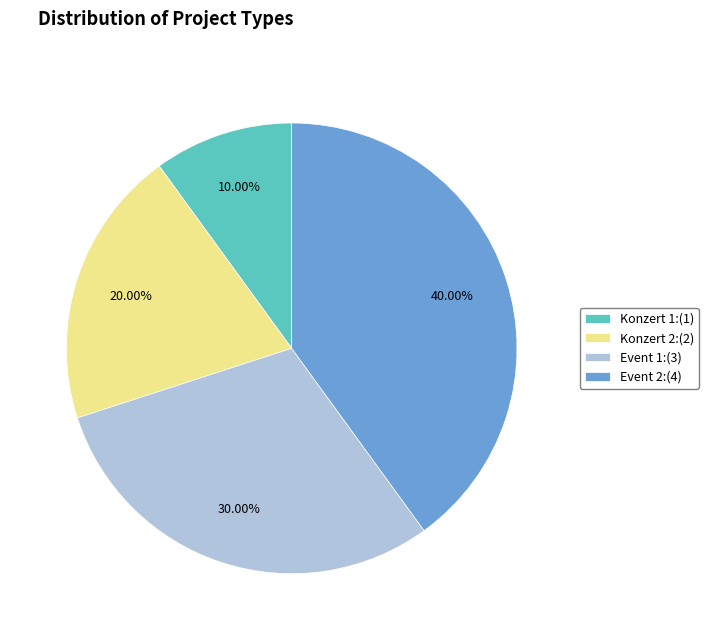

Is it true that Konzert 1 is 10% of the pie?

True